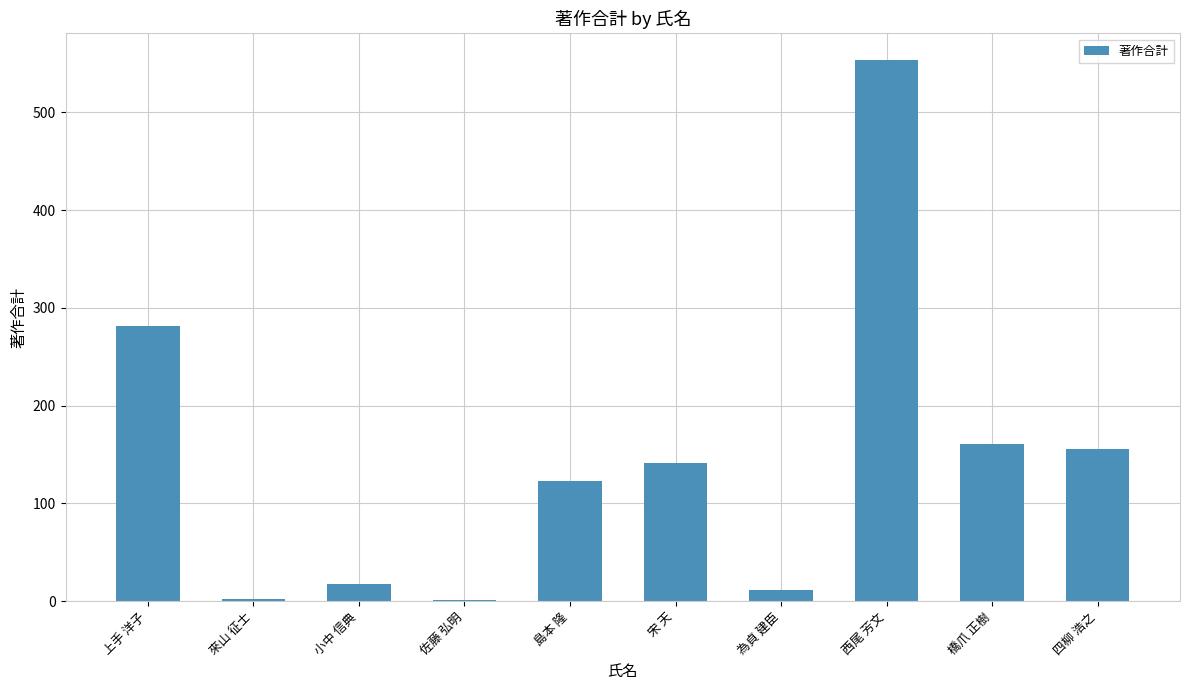

What is the maximum value shown in the chart?

553